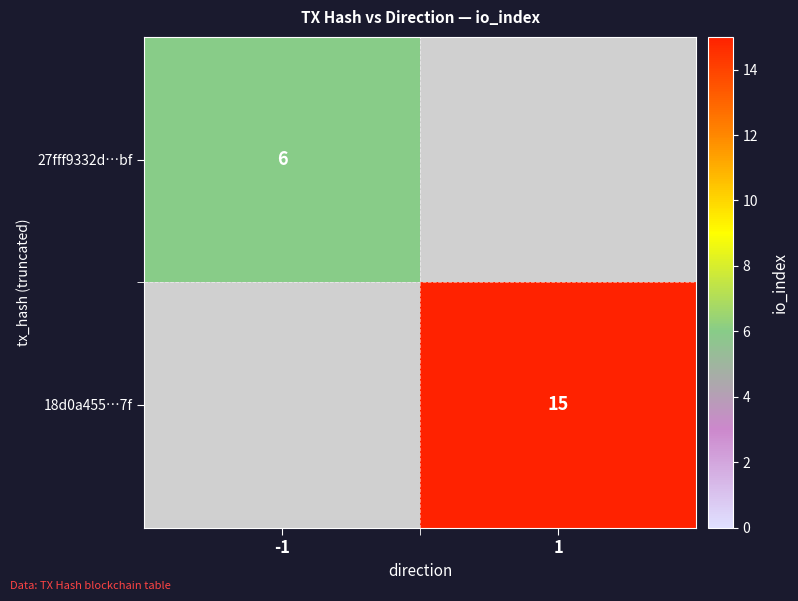

The 18d0a455…7f series shows 15 at 1. True or false?

True